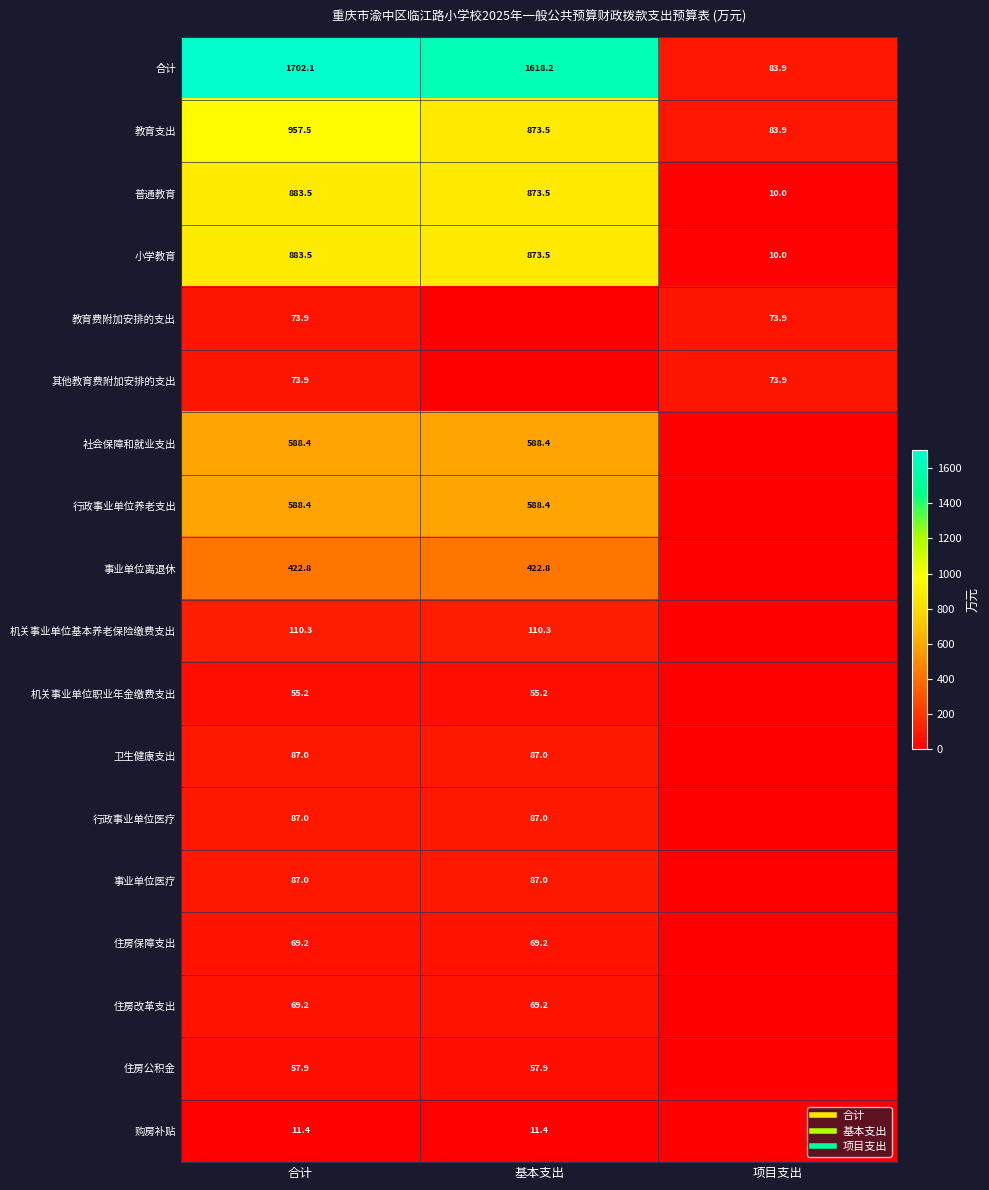

Which series has the largest total across all categories?

合计